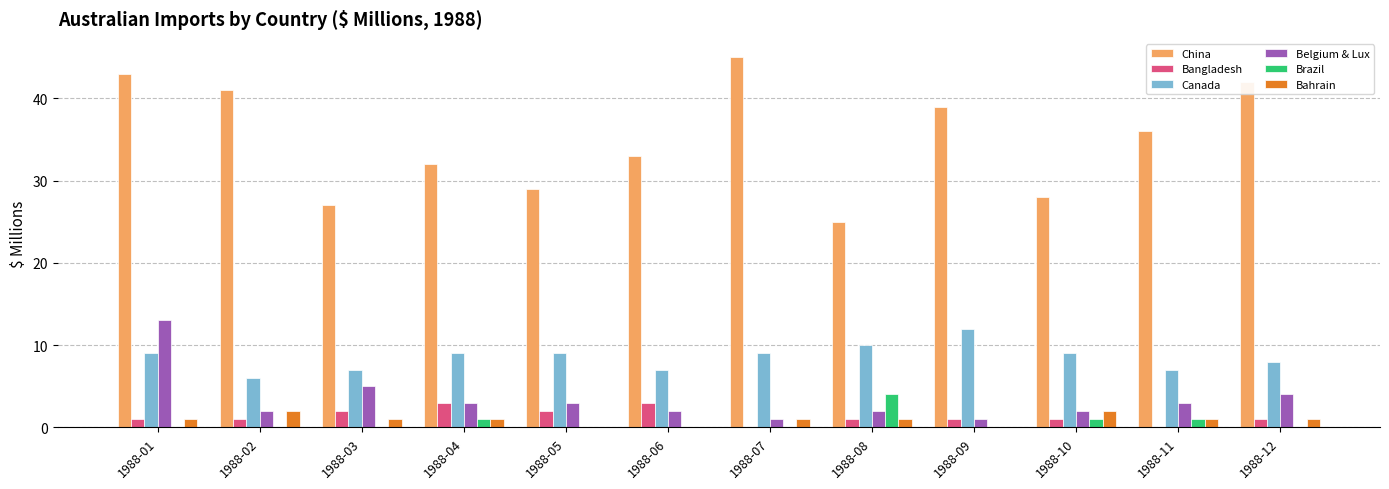

Reading left to right, extract all data points from this chart.

China: 43	41	27	32	29	33	45	25	39	28	36	42
Bangladesh: 1	1	2	3	2	3	0	1	1	1	0	1
Canada: 9	6	7	9	9	7	9	10	12	9	7	8
Belgium & Lux: 13	2	5	3	3	2	1	2	1	2	3	4
Brazil: 0	0	0	1	0	0	0	4	0	1	1	0
Bahrain: 1	2	1	1	0	0	1	1	0	2	1	1